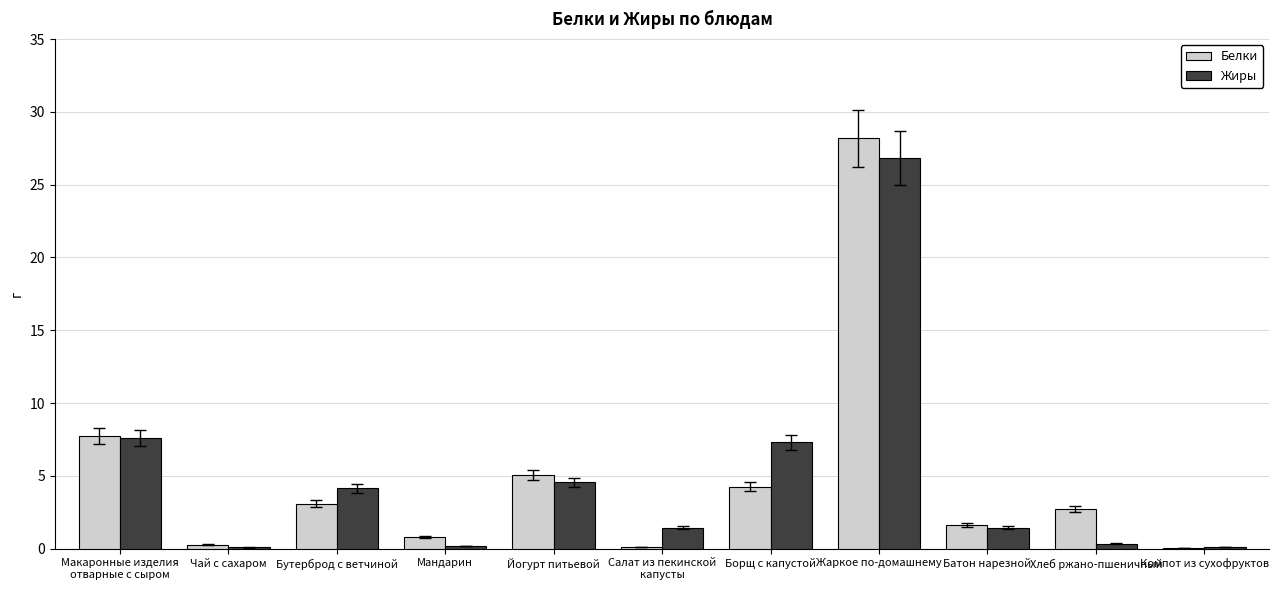

What is the sum of all Жиры values?

54.0